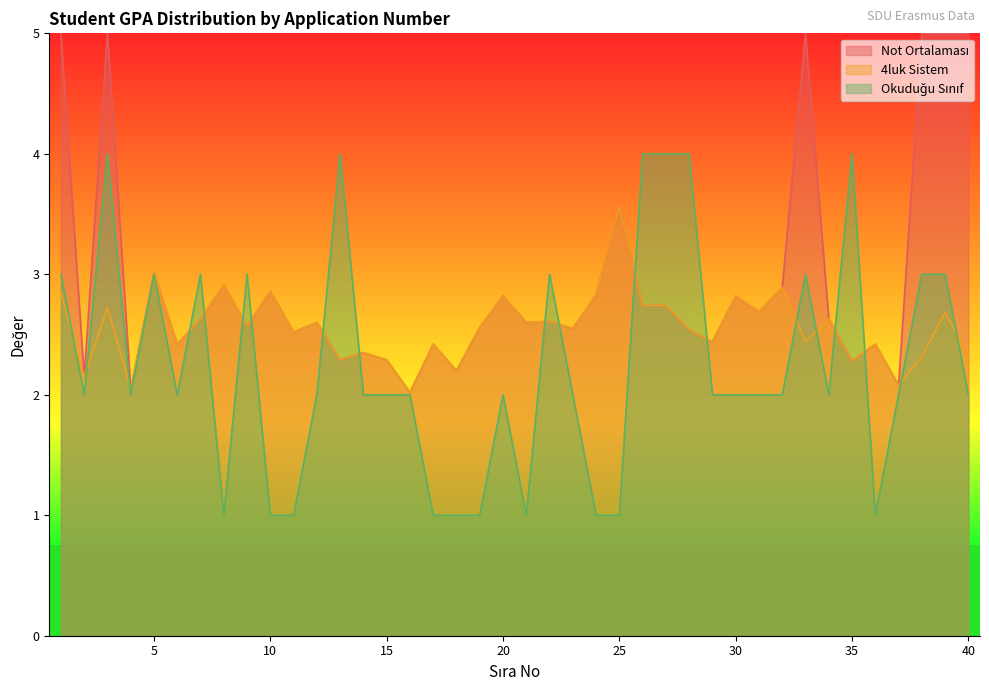

Which category has the lowest value in the Okuduğu Sınıf series?

8